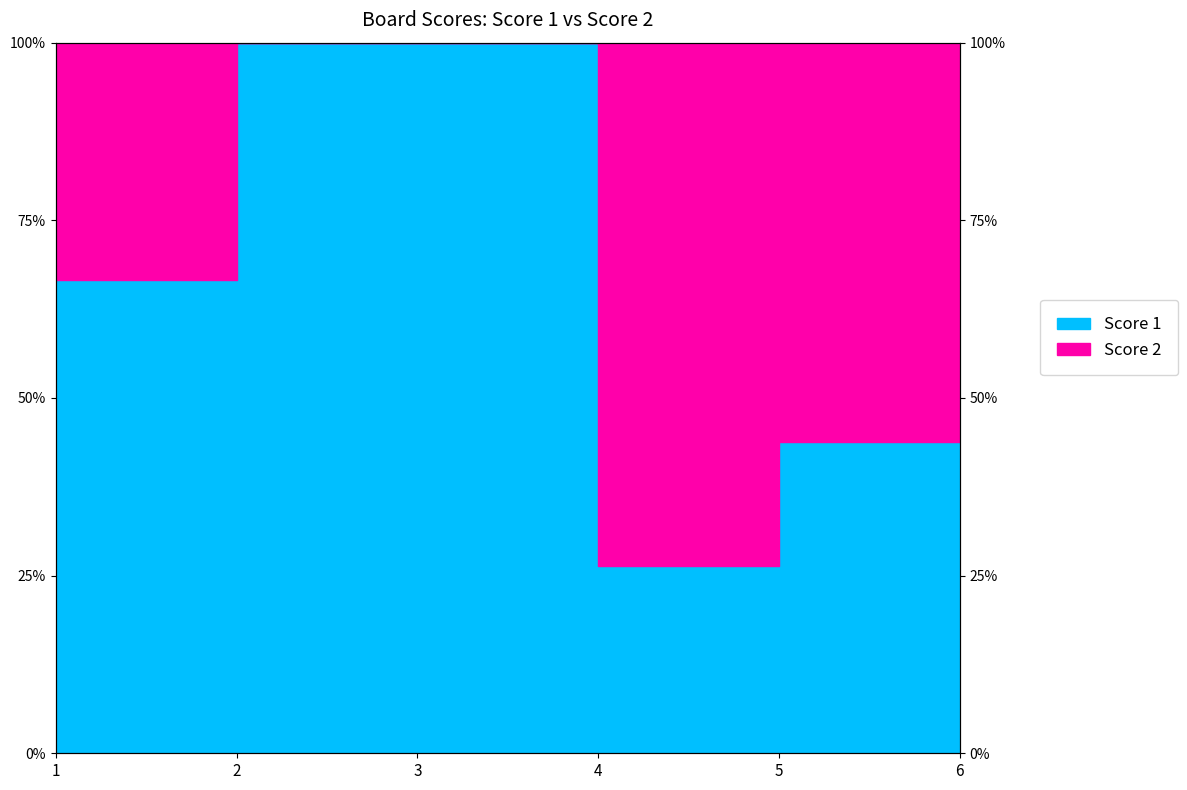

Which has a higher value, 4 or 6?

6